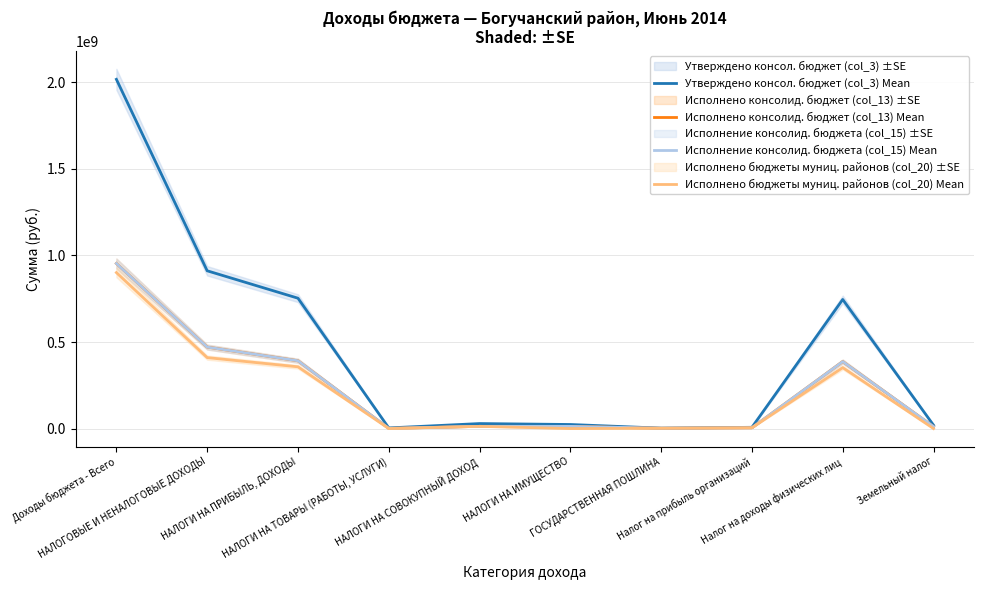

How many data points in Исполнено бюджеты муниц. районов (col_20) Mean are above 12814517?

5